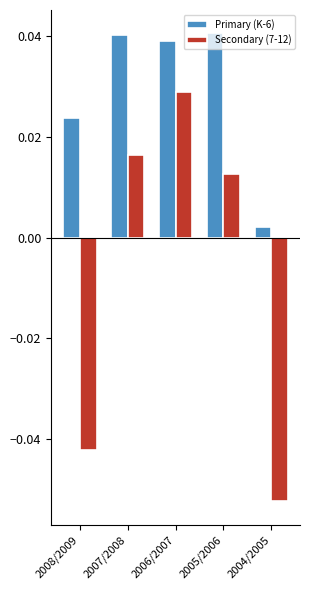

How many values in the Secondary (7-12) series are below 0?

2